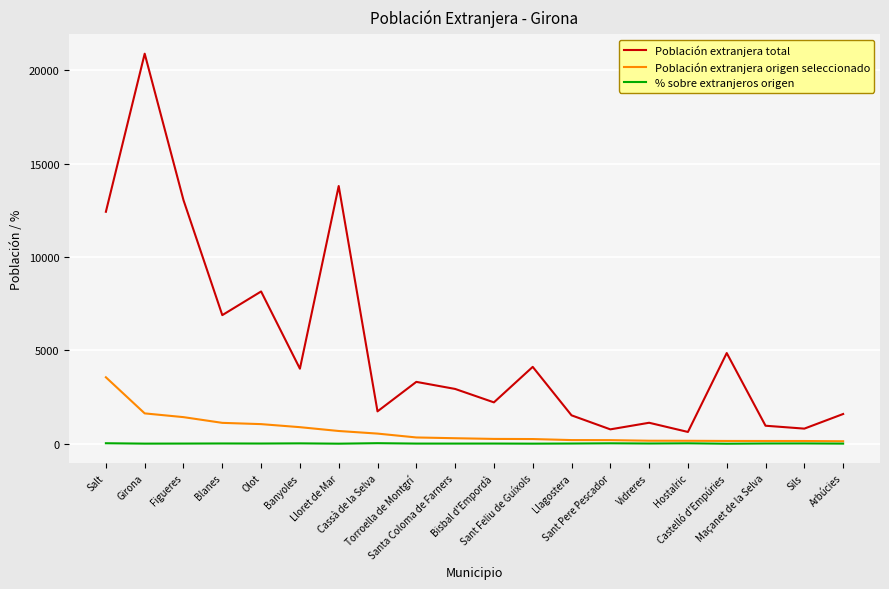

True or false: Población extranjera total and Población extranjera origen seleccionado intersect in this chart.

False